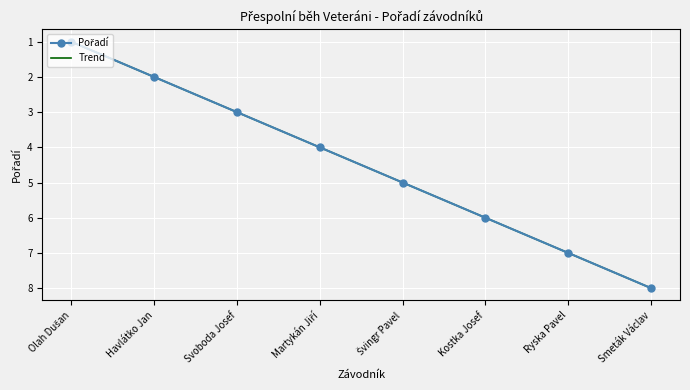

What is the total value across all series at Smeták Václav?

16.0